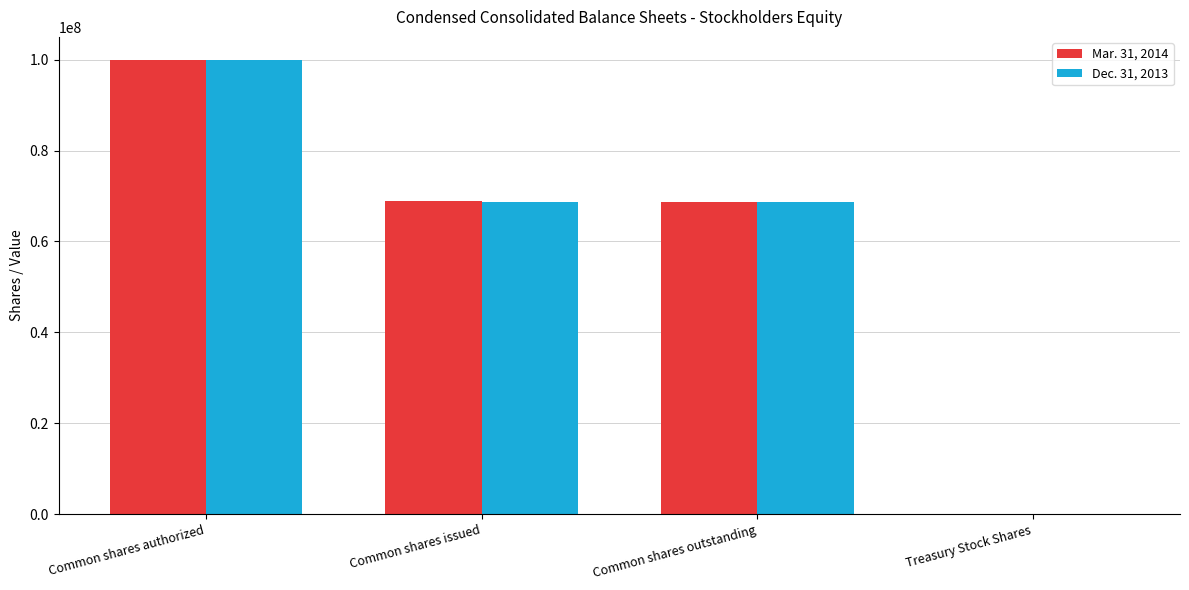

What are all the series names shown in the legend?

Mar. 31, 2014, Dec. 31, 2013